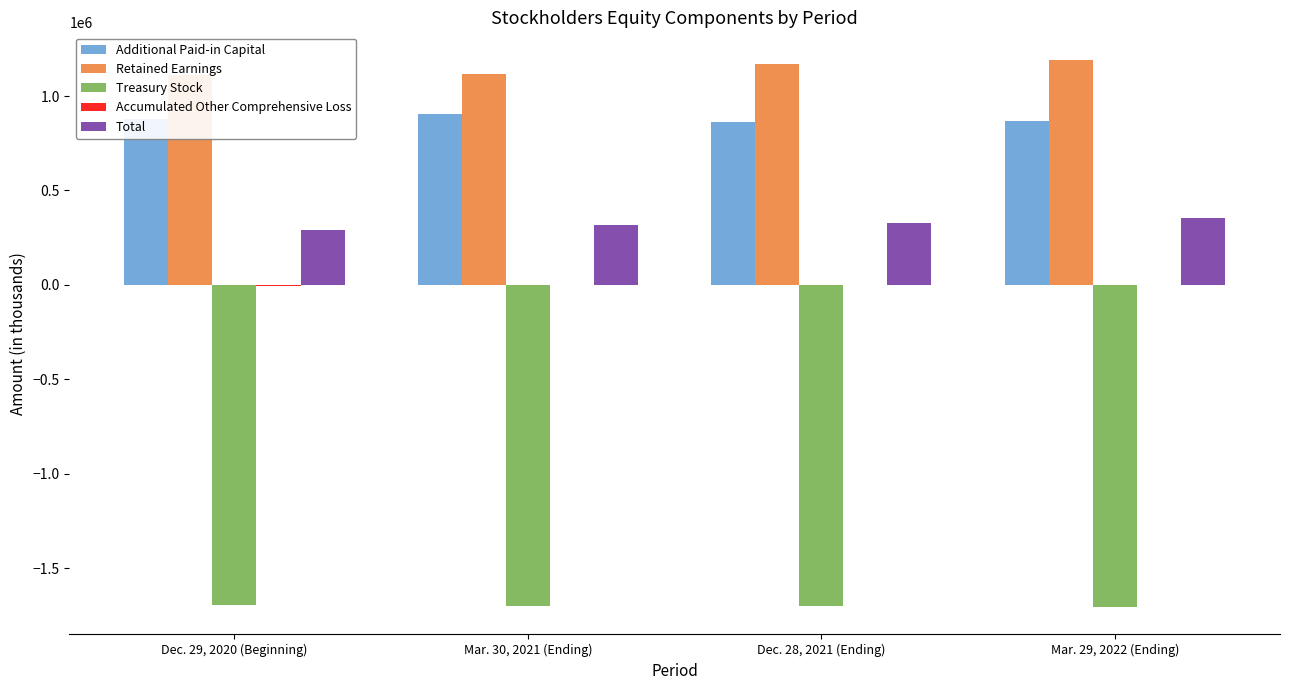

What is the difference between the maximum and minimum values in the Additional Paid-in Capital series?

41287